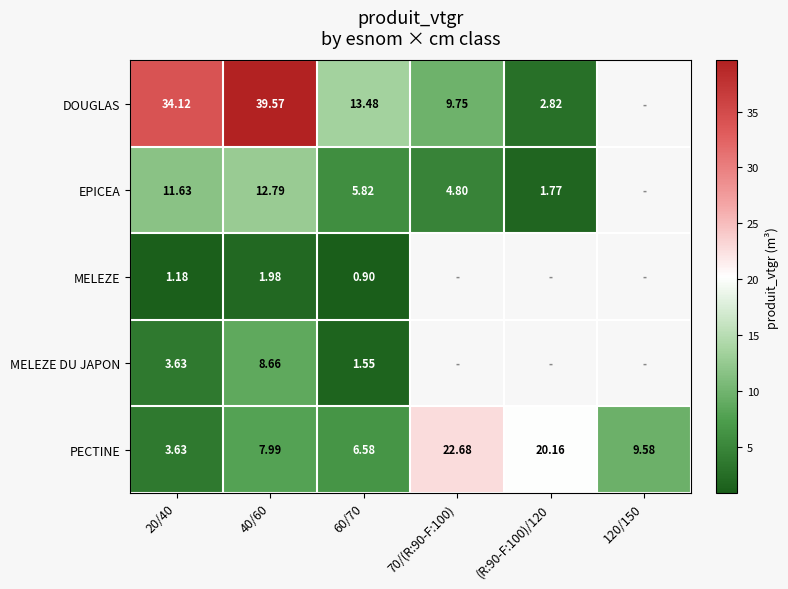

What is the sum of the PECTINE values at 20/40 and 70/(R:90-F:100)?

26.3